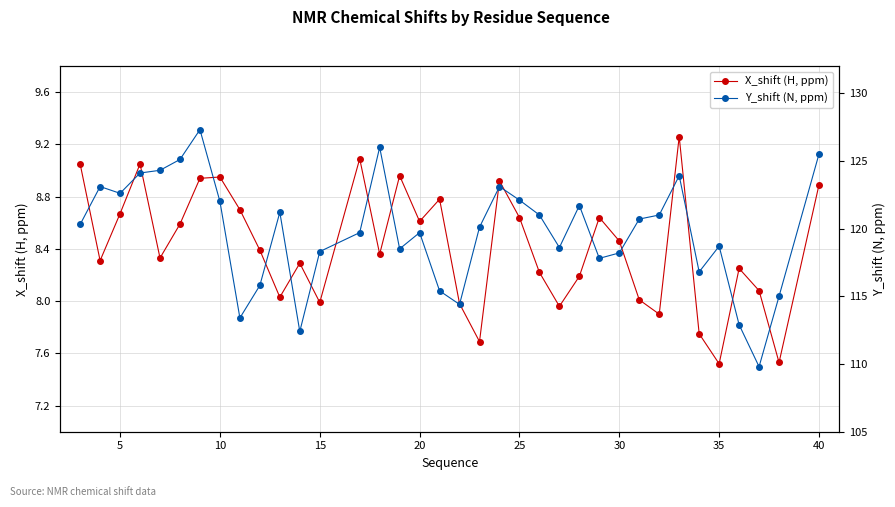

In X_shift (H, ppm), how many points are higher than both neighbors (excluding endpoints)?

10